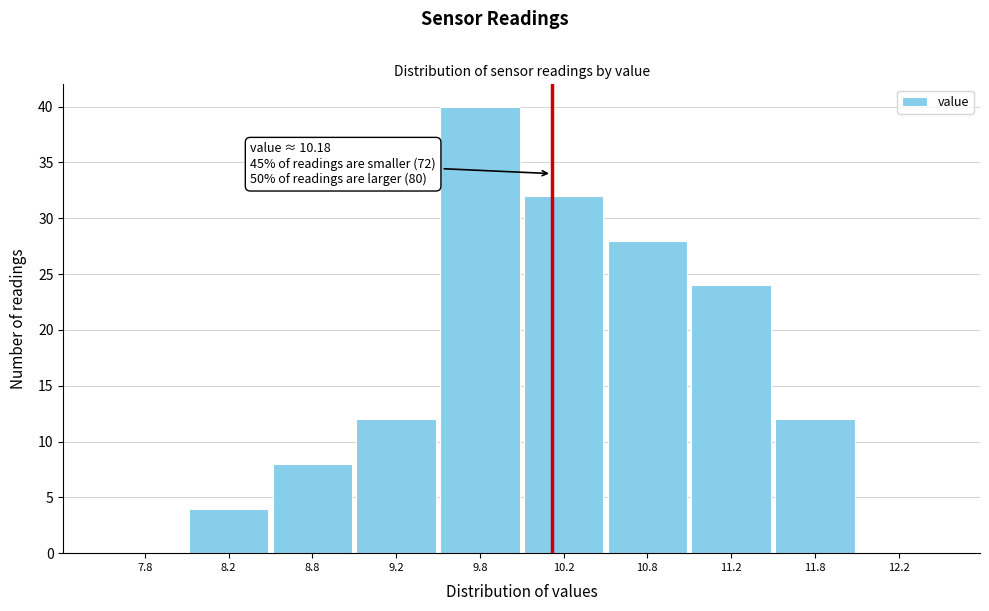

Which range on the x-axis has the tallest bar?

9.5 to 10.0